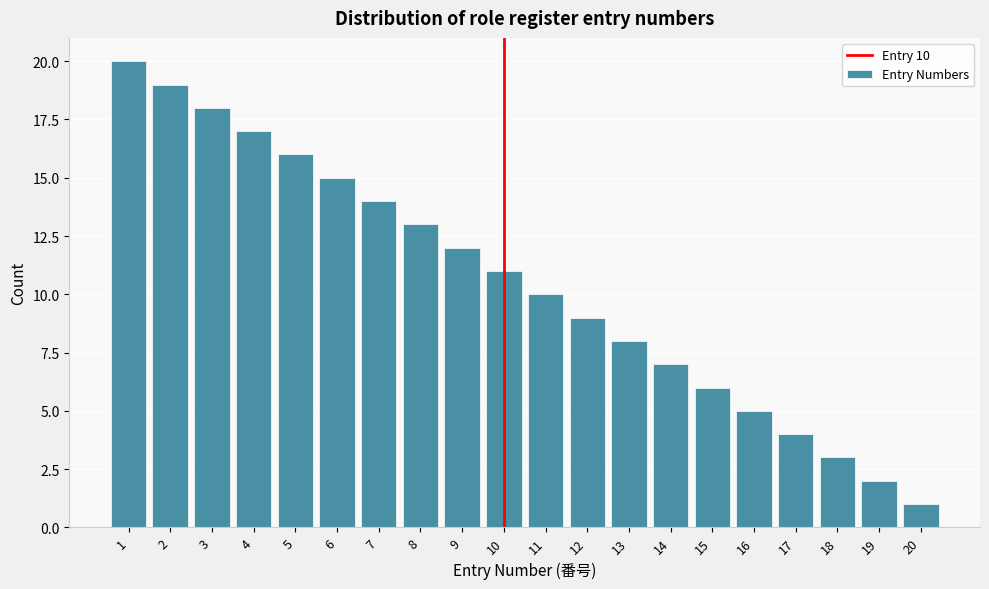

Over which range of the x-axis is the bar tallest?

0.5 to 1.5